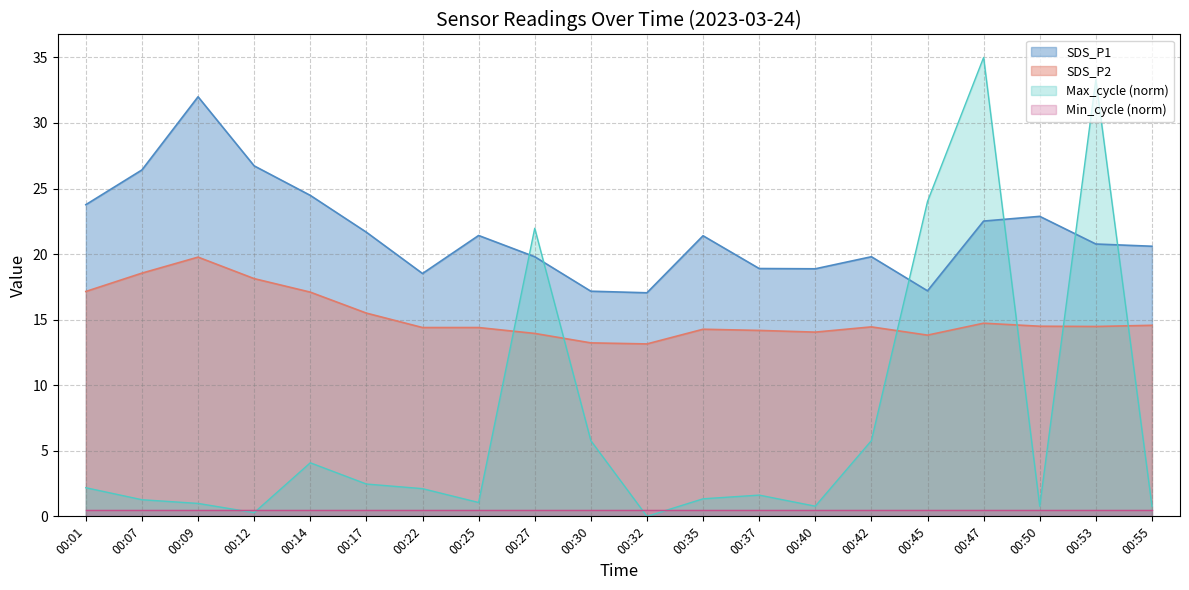

Does the chart have visible grid lines?

Yes